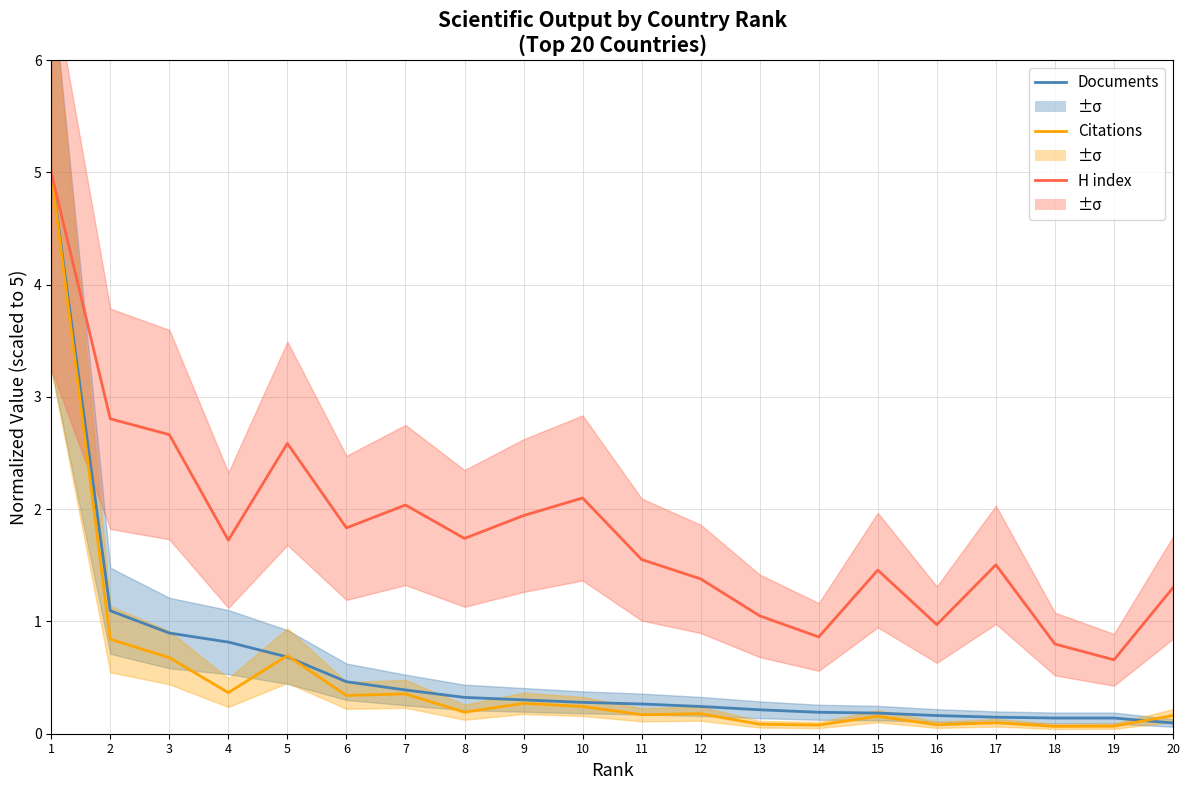

True or false: H index has a value of 2.0 at 20.

False